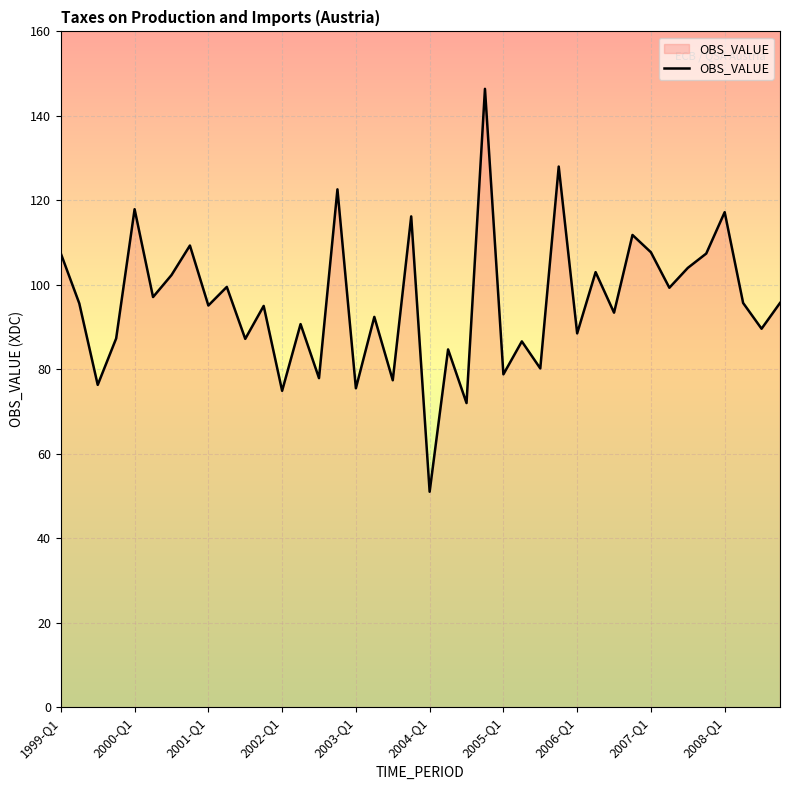

What is the minimum value shown in the chart?

51.0